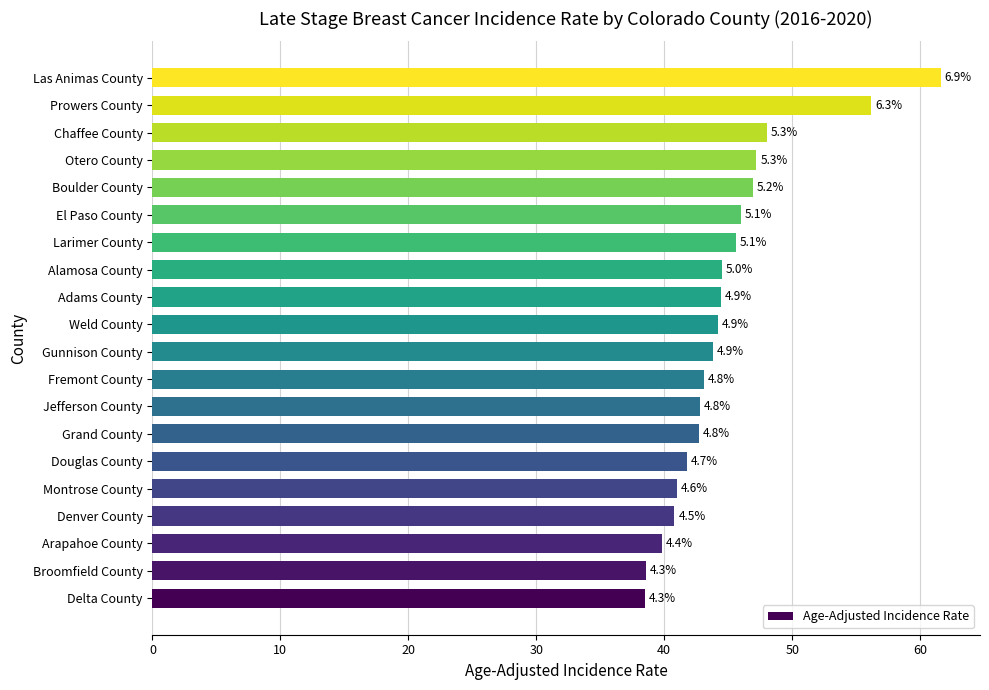

Where is the data nearest to the value 50?

Chaffee County